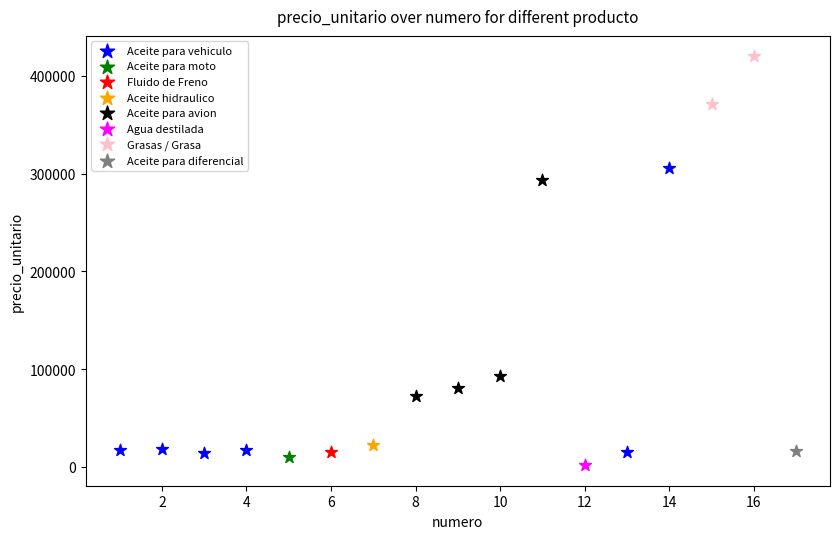

What are all the series names shown in the legend?

Aceite para vehiculo, Aceite para moto, Fluido de Freno, Aceite hidraulico, Aceite para avion, Agua destilada, Grasas / Grasa, Aceite para diferencial